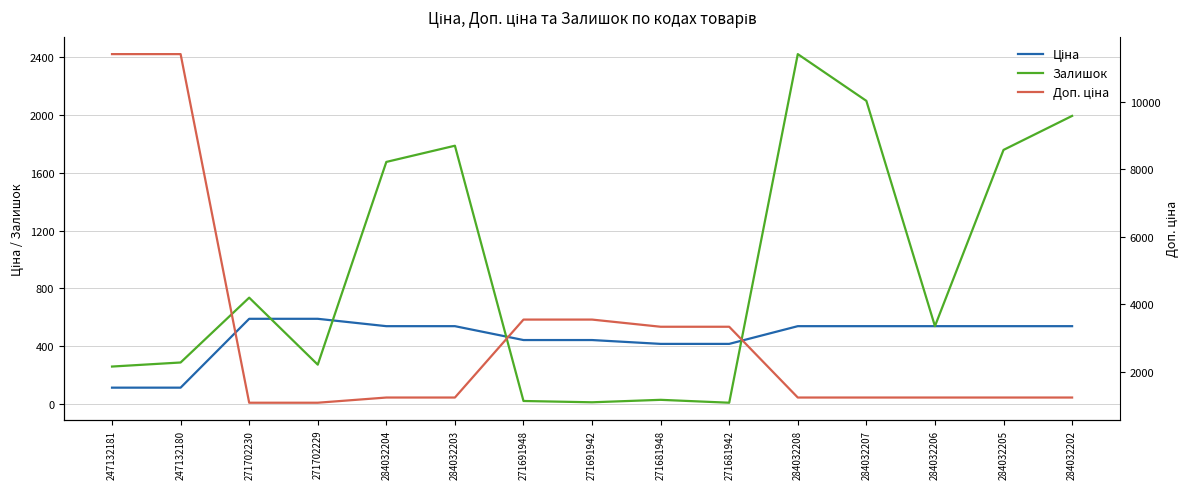

How many values in the Ціна series exceed 539?

2